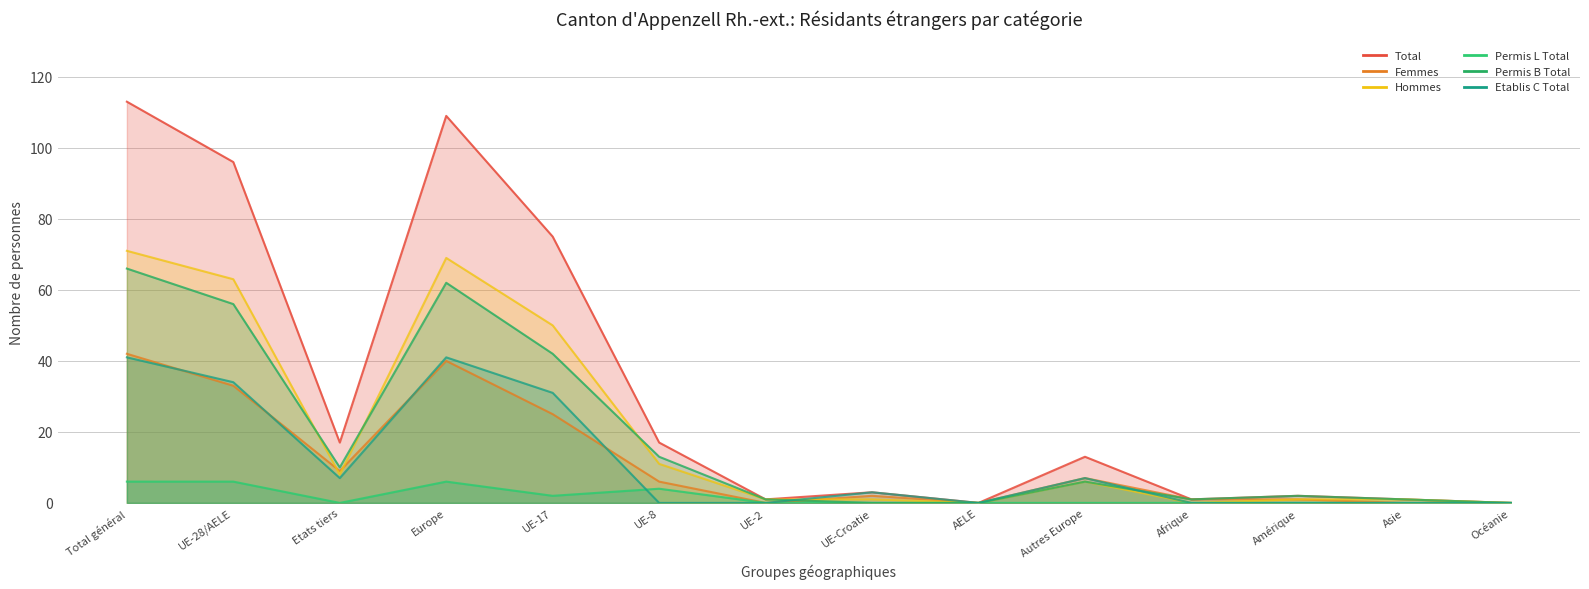

Is it true that Femmes equals 1 at Amérique?

True